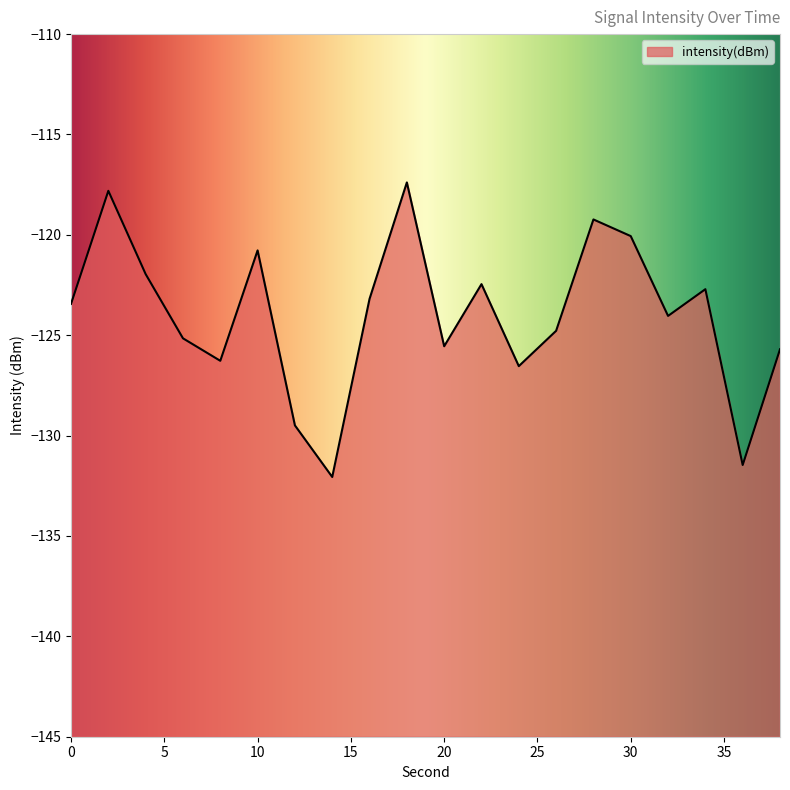

Where is the first local maximum?

2